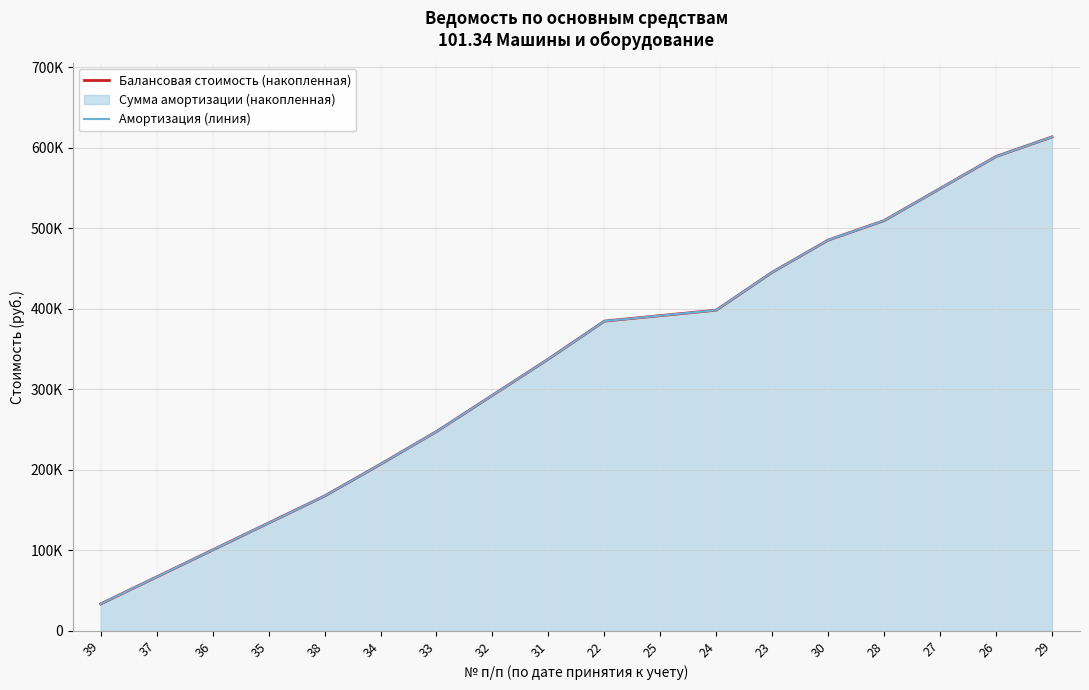

Reading left to right, what are all the values shown in this chart?

Балансовая стоимость (накопленная): 33490.3	66980.6	100471.0	133961.3	167451.6	206951.6	247513.6	292525.6	337537.6	384630.1	391430.1	398230.1	445322.6	485222.6	509472.6	549272.6	589072.6	613322.6
Амортизация (линия): 33490.3	66980.6	100471.0	133961.3	167451.6	206951.6	247513.6	292525.6	337537.6	384630.1	391430.1	398230.1	445322.6	485222.6	509472.6	549272.6	589072.6	613322.6